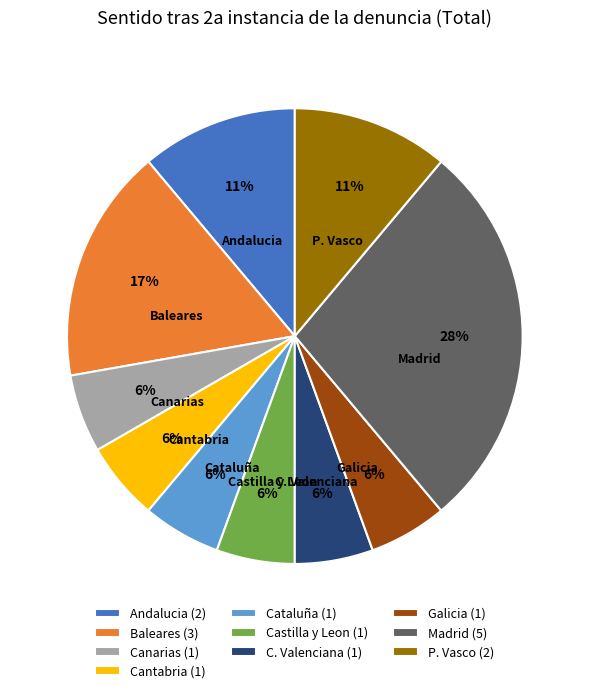

Is it true that Galicia is 1% of the pie?

False